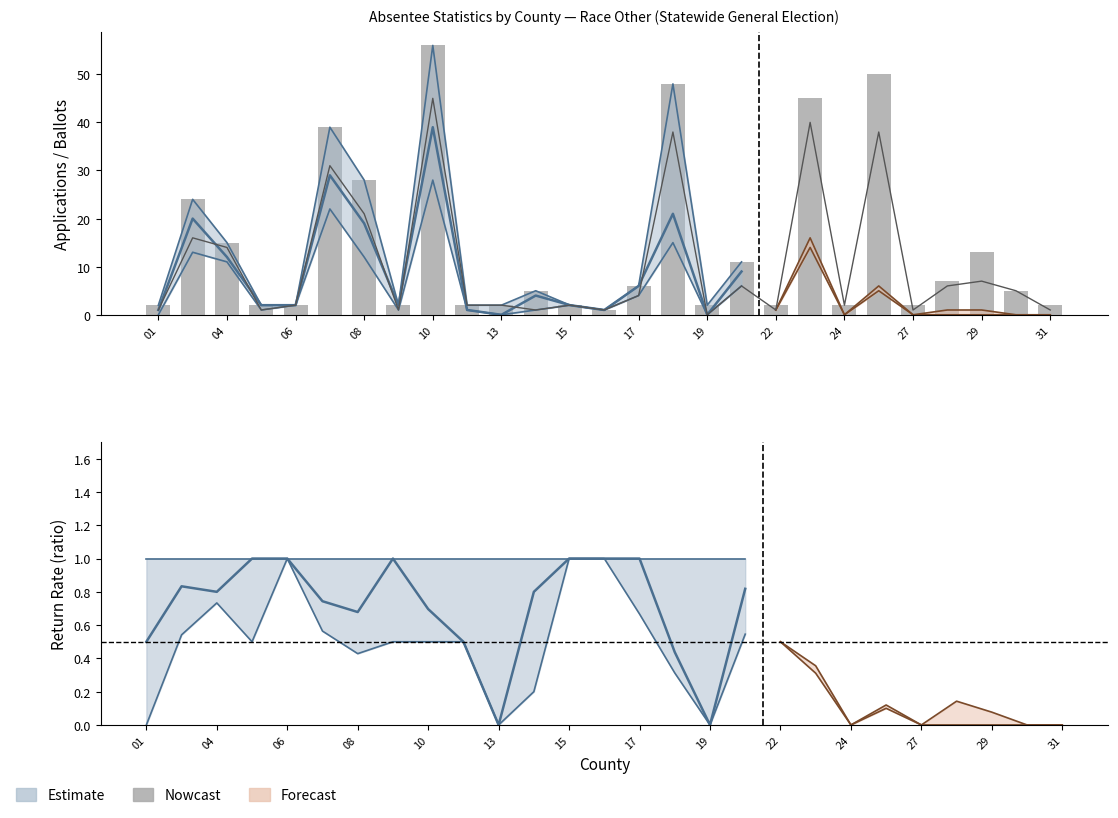

Reading left to right, what are all the values shown in this chart?

Total Applications Issued: 01-ABBEVILLE=2	02-AIKEN=24	04-ANDERSON=15	05-BAMBERG=2	06-BARNWELL=2	07-BEAUFORT=39	08-BERKELEY=28	09-CALHOUN=2	10-CHARLESTON=56	11-CHEROKEE=2	13-CHESTERFIELD=2	14-CLARENDON=5	15-COLLETON=2	16-DARLINGTON=1	17-DILLON=6	18-DORCHESTER=48	19-EDGEFIELD=2	21-FLORENCE=11	22-GEORGETOWN=2	23-GREENVILLE=45	24-GREENWOOD=2	26-HORRY=50	27-JASPER=2	28-KERSHAW=7	29-LANCASTER=13	30-LAURENS=5	31-LEE=2
Non-UOCAVA Applications Issued: 01-ABBEVILLE=1	02-AIKEN=20	04-ANDERSON=12	05-BAMBERG=2	06-BARNWELL=2	07-BEAUFORT=29	08-BERKELEY=19	09-CALHOUN=2	10-CHARLESTON=39	11-CHEROKEE=1	13-CHESTERFIELD=0	14-CLARENDON=4	15-COLLETON=2	16-DARLINGTON=1	17-DILLON=6	18-DORCHESTER=21	19-EDGEFIELD=0	21-FLORENCE=9	22-GEORGETOWN=1	23-GREENVILLE=29	24-GREENWOOD=2	26-HORRY=44	27-JASPER=2	28-KERSHAW=6	29-LANCASTER=12	30-LAURENS=5	31-LEE=2
Non-UOCAVA Ballots Returned: 01-ABBEVILLE=0	02-AIKEN=13	04-ANDERSON=11	05-BAMBERG=1	06-BARNWELL=2	07-BEAUFORT=22	08-BERKELEY=12	09-CALHOUN=1	10-CHARLESTON=28	11-CHEROKEE=1	13-CHESTERFIELD=0	14-CLARENDON=1	15-COLLETON=2	16-DARLINGTON=1	17-DILLON=4	18-DORCHESTER=15	19-EDGEFIELD=0	21-FLORENCE=6	22-GEORGETOWN=0	23-GREENVILLE=26	24-GREENWOOD=2	26-HORRY=33	27-JASPER=1	28-KERSHAW=6	29-LANCASTER=7	30-LAURENS=5	31-LEE=1
UOCAVA Applications Issued: 01-ABBEVILLE=1	02-AIKEN=4	04-ANDERSON=3	05-BAMBERG=0	06-BARNWELL=0	07-BEAUFORT=10	08-BERKELEY=9	09-CALHOUN=0	10-CHARLESTON=17	11-CHEROKEE=1	13-CHESTERFIELD=2	14-CLARENDON=1	15-COLLETON=0	16-DARLINGTON=0	17-DILLON=0	18-DORCHESTER=27	19-EDGEFIELD=2	21-FLORENCE=2	22-GEORGETOWN=1	23-GREENVILLE=16	24-GREENWOOD=0	26-HORRY=6	27-JASPER=0	28-KERSHAW=1	29-LANCASTER=1	30-LAURENS=0	31-LEE=0
UOCAVA Ballots Returned: 01-ABBEVILLE=1	02-AIKEN=3	04-ANDERSON=3	05-BAMBERG=0	06-BARNWELL=0	07-BEAUFORT=9	08-BERKELEY=9	09-CALHOUN=0	10-CHARLESTON=17	11-CHEROKEE=1	13-CHESTERFIELD=2	14-CLARENDON=0	15-COLLETON=0	16-DARLINGTON=0	17-DILLON=0	18-DORCHESTER=23	19-EDGEFIELD=0	21-FLORENCE=0	22-GEORGETOWN=1	23-GREENVILLE=14	24-GREENWOOD=0	26-HORRY=5	27-JASPER=0	28-KERSHAW=0	29-LANCASTER=0	30-LAURENS=0	31-LEE=0
Total Ballots Returned Before Deadline: 01-ABBEVILLE=1	02-AIKEN=16	04-ANDERSON=14	05-BAMBERG=1	06-BARNWELL=2	07-BEAUFORT=31	08-BERKELEY=21	09-CALHOUN=1	10-CHARLESTON=45	11-CHEROKEE=2	13-CHESTERFIELD=2	14-CLARENDON=1	15-COLLETON=2	16-DARLINGTON=1	17-DILLON=4	18-DORCHESTER=38	19-EDGEFIELD=0	21-FLORENCE=6	22-GEORGETOWN=1	23-GREENVILLE=40	24-GREENWOOD=2	26-HORRY=38	27-JASPER=1	28-KERSHAW=6	29-LANCASTER=7	30-LAURENS=5	31-LEE=1